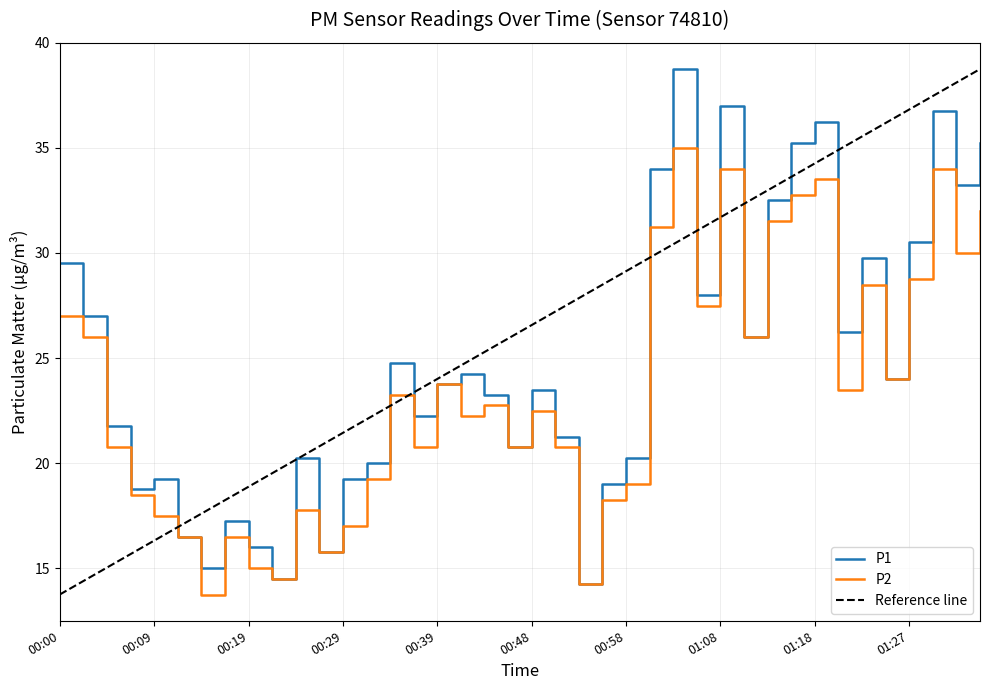

Where does the P2 series first go above 22?

00:00